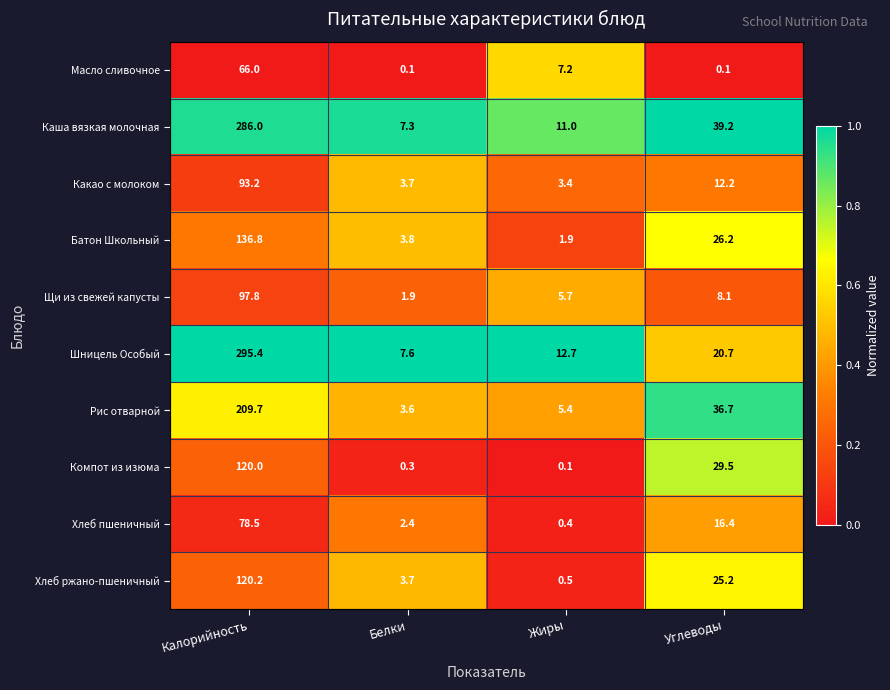

Between Калорийность and Углеводы, which series saw the biggest shift?

Шницель Особый